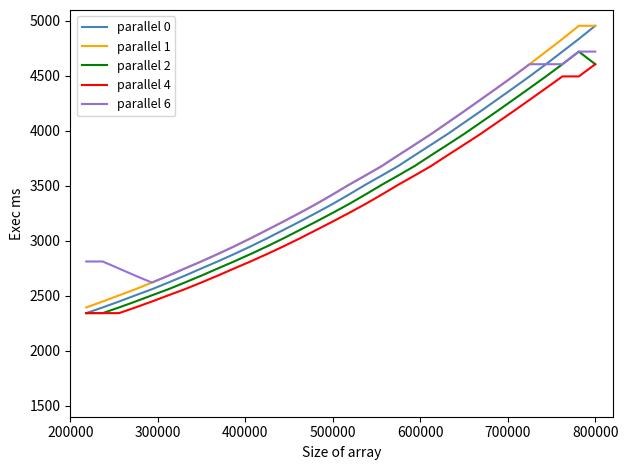

True or false: parallel 6 and parallel 4 intersect in this chart.

False